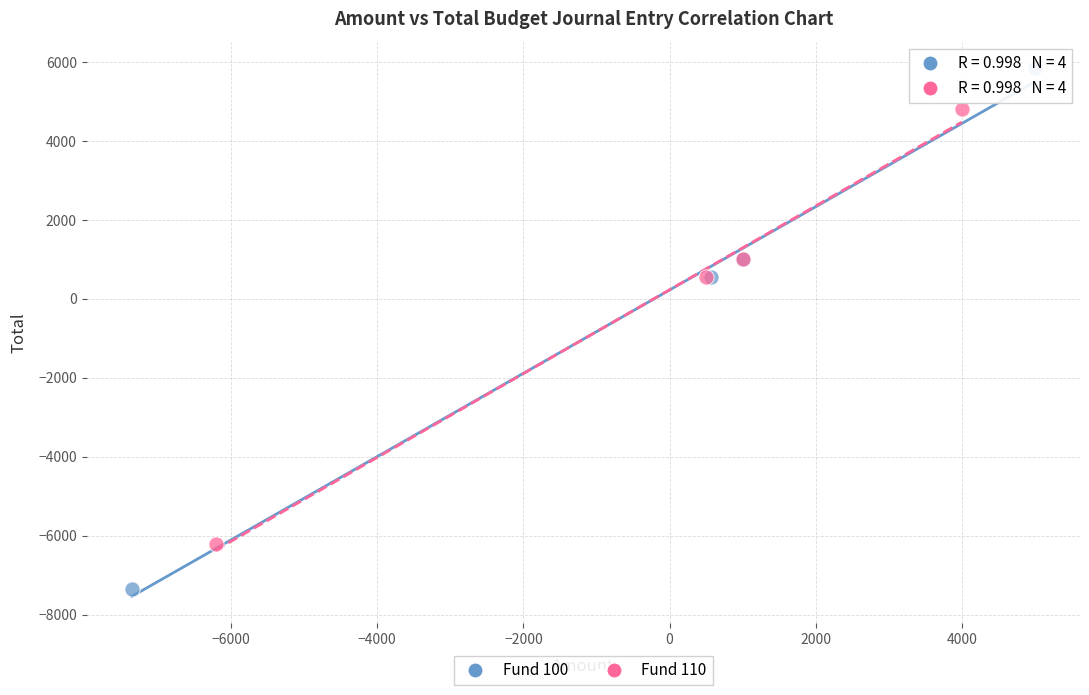

Which series contains the lowest Y value?

Fund 100